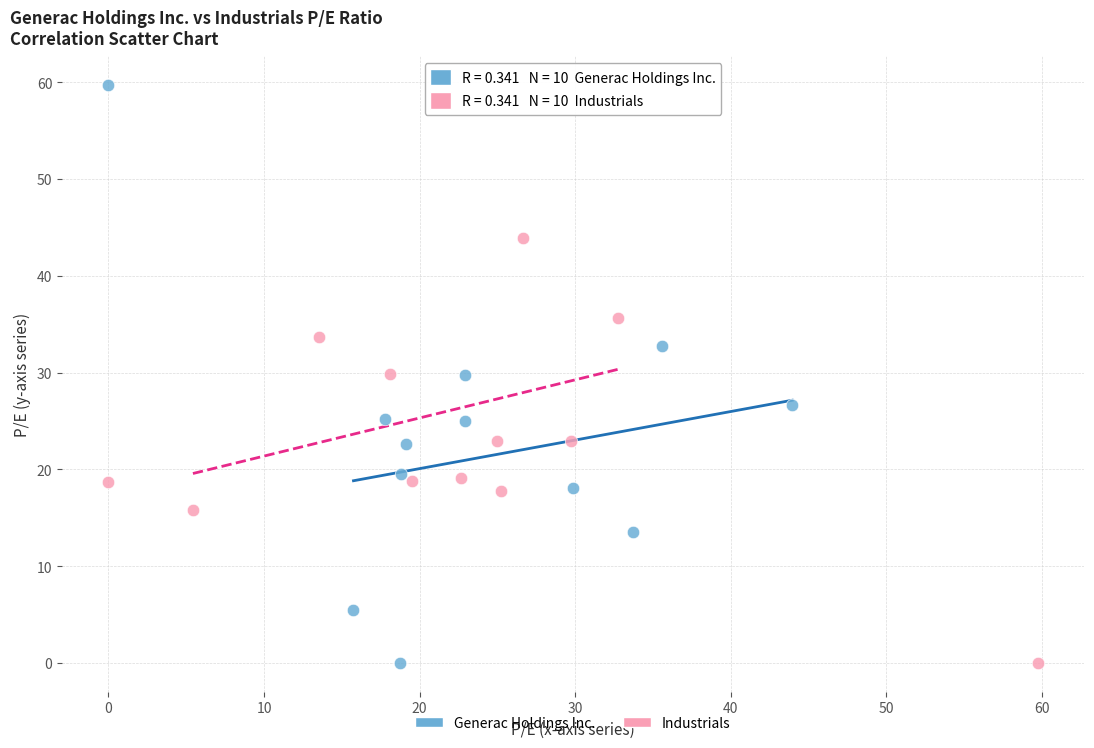

Which series has the largest Y range (max minus min)?

Generac Holdings Inc.